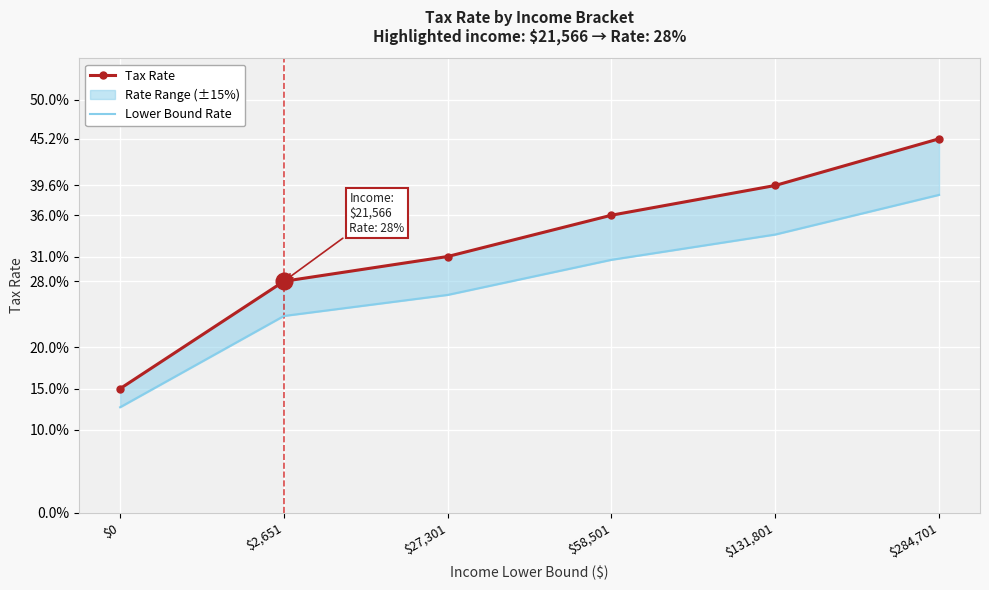

Reading left to right, transcribe all the data shown in this chart.

Tax Rate: $0=0.1	$2,651=0.3	$27,301=0.3	$58,501=0.4	$131,801=0.4	$284,701=0.5
Lower Bound Rate: $0=0.1	$2,651=0.2	$27,301=0.3	$58,501=0.3	$131,801=0.3	$284,701=0.4